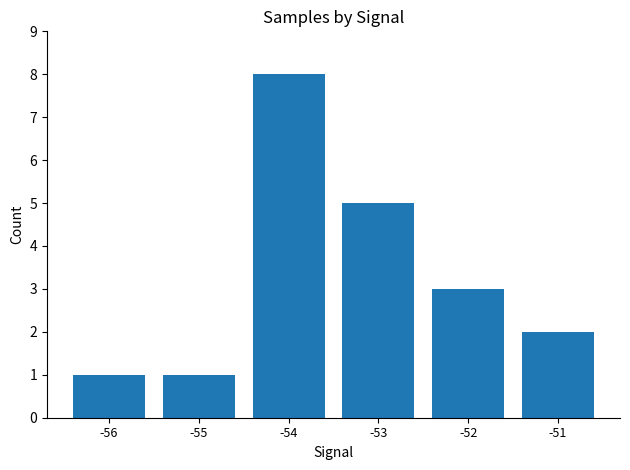

Where does the data first go above 3?

-54